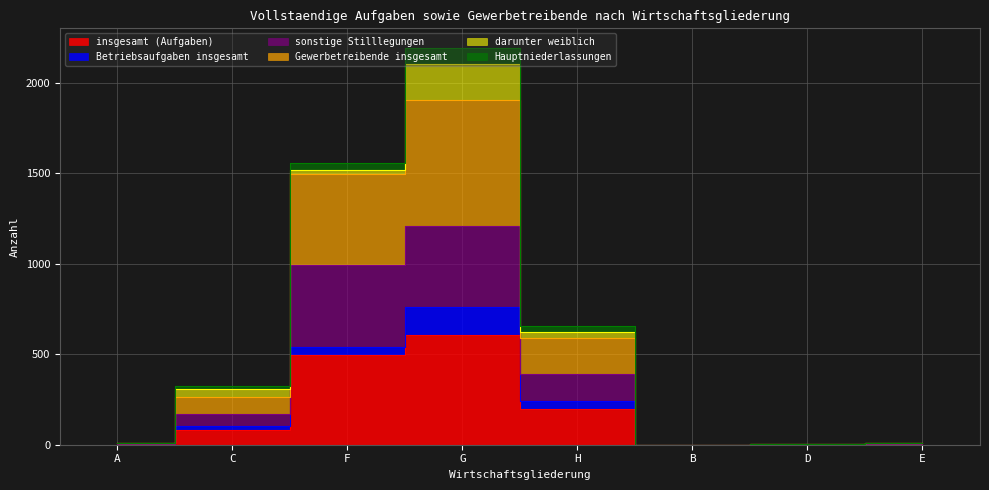

Does the chart display data point markers on the line(s)?

No